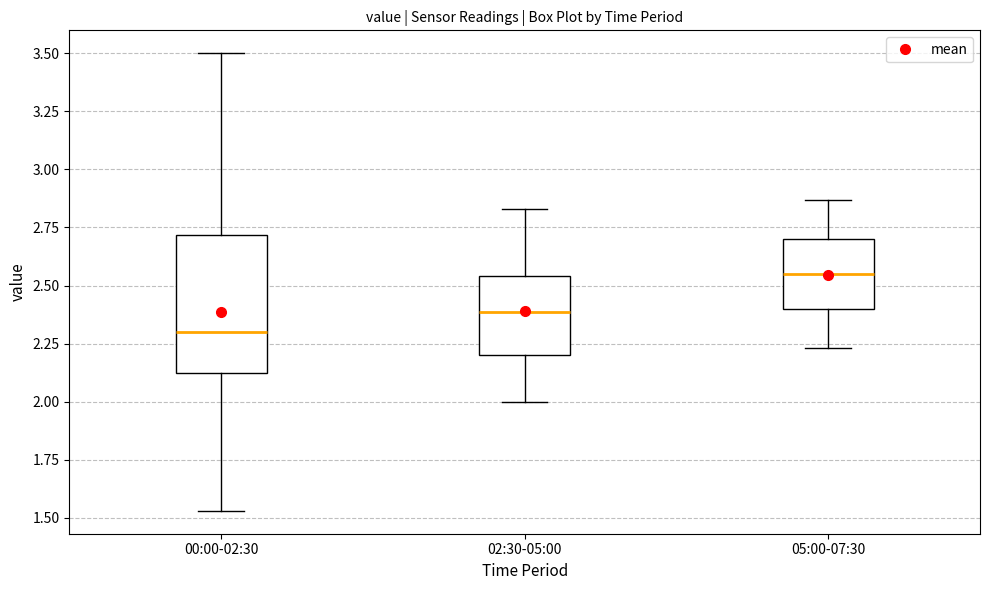

Reading left to right, read every box against the y-axis: the position of its median line, the range the box covers, and the ends of its whiskers. The values are not printed on the chart, so give them approximately, as read against the axis.

00:00-02:30: median 2.30, box 2.10 to 2.70, whiskers 1.55 to 3.50
02:30-05:00: median 2.40, box 2.20 to 2.55, whiskers 2.00 to 2.85
05:00-07:30: median 2.55, box 2.40 to 2.70, whiskers 2.25 to 2.85